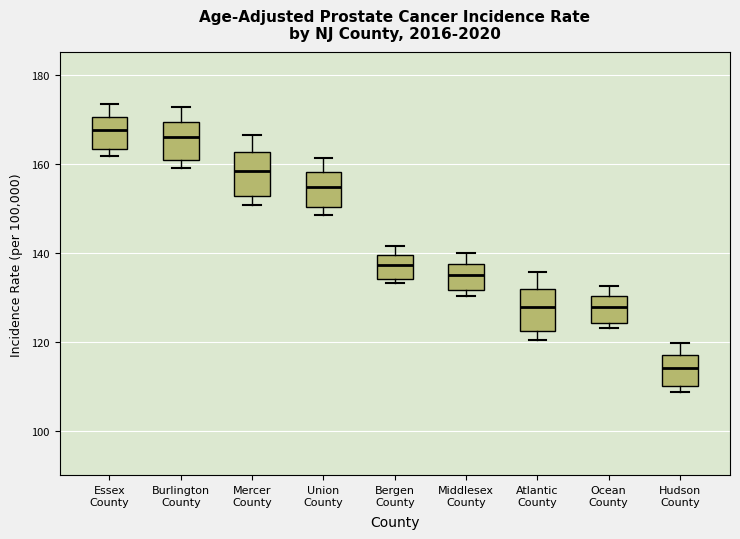

Reading left to right, transcribe this box plot: for each box, give where its median line is, the range the box spans, and where its two whiskers end, as read against the y-axis. The values are not printed on the chart, so give them approximately, as read against the axis.

Essex County: median 168, box 164 to 170, whiskers 162 to 174
Burlington County: median 166, box 160 to 170, whiskers 160 (just below the box's lower edge) to 172
Mercer County: median 158, box 152 to 162, whiskers 150 to 166
Union County: median 154, box 150 to 158, whiskers 148 to 162
Bergen County: median 138, box 134 to 140, whiskers 134 (just below the box's lower edge) to 142
Middlesex County: median 136, box 132 to 138, whiskers 130 to 140
Atlantic County: median 128, box 122 to 132, whiskers 120 to 136
Ocean County: median 128, box 124 to 130, whiskers 124 (just below the box's lower edge) to 132
Hudson County: median 114, box 110 to 118, whiskers 108 to 120